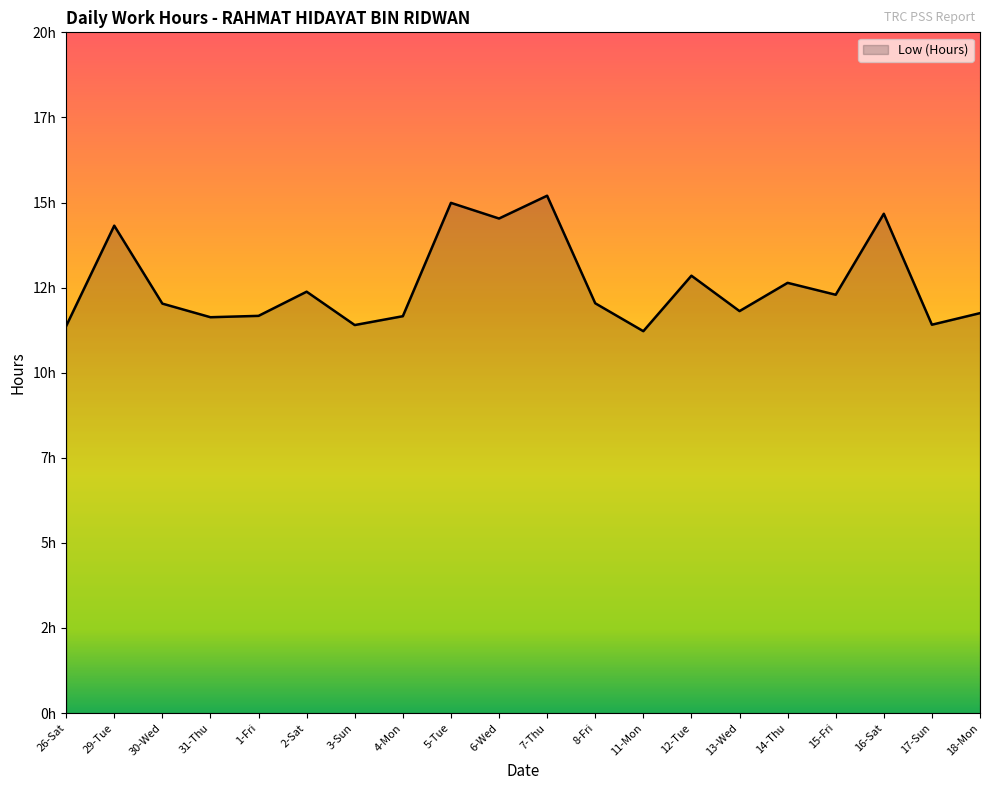

What is the difference between the values at 31-Thu and 14-Thu?

1.0